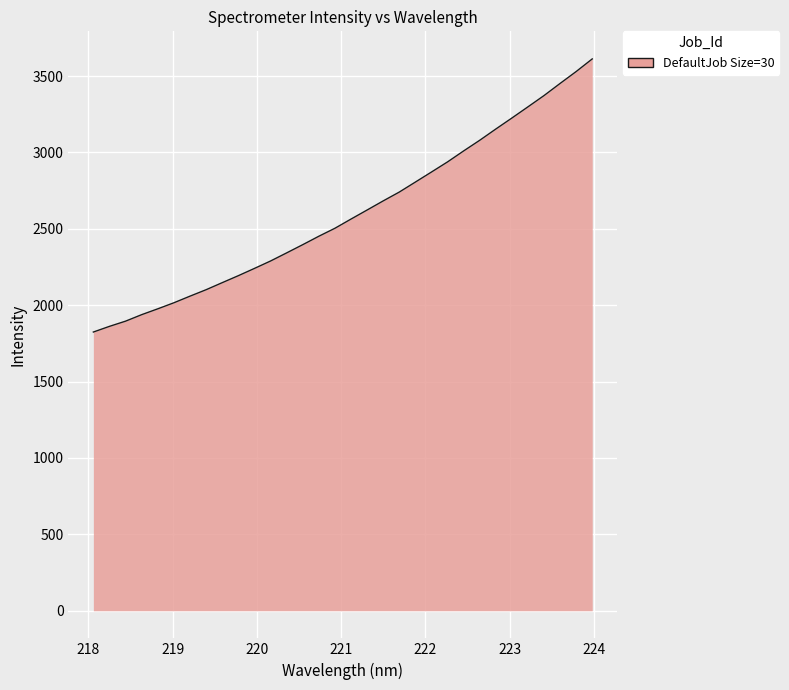

What is the smallest value displayed?

1824.5